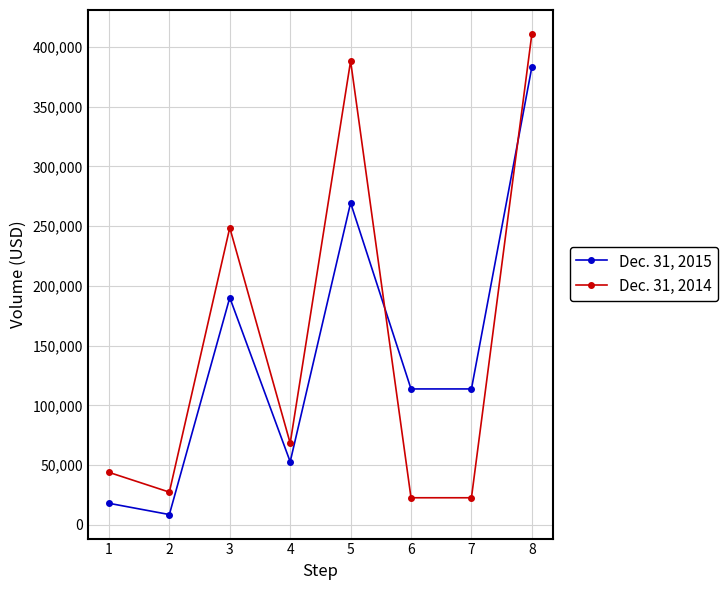

Which series has the largest total across all categories?

Dec. 31, 2014